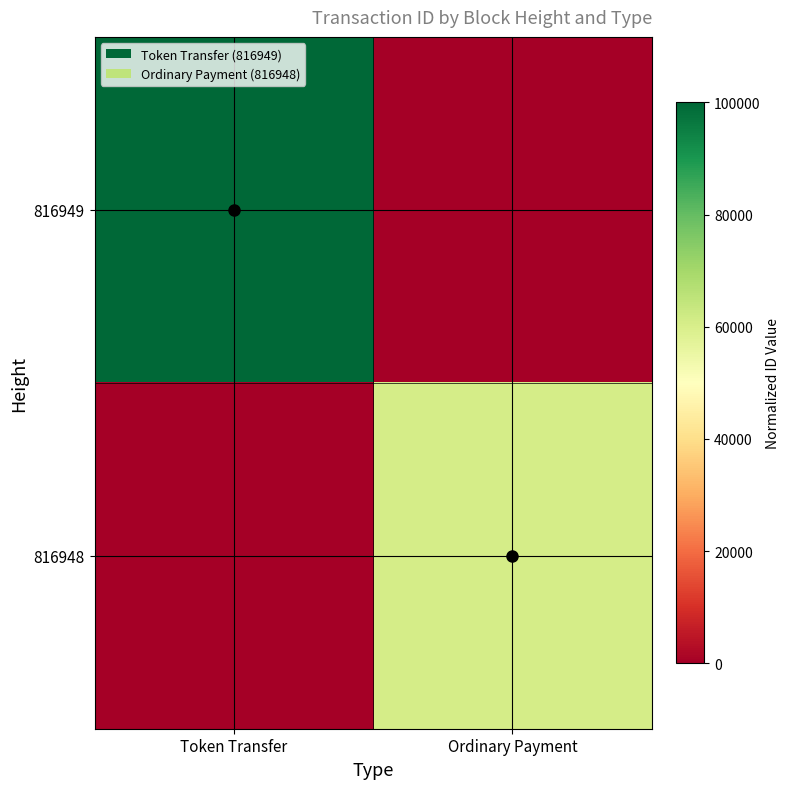

What is the difference between the highest and lowest values at Token Transfer?

100000.0